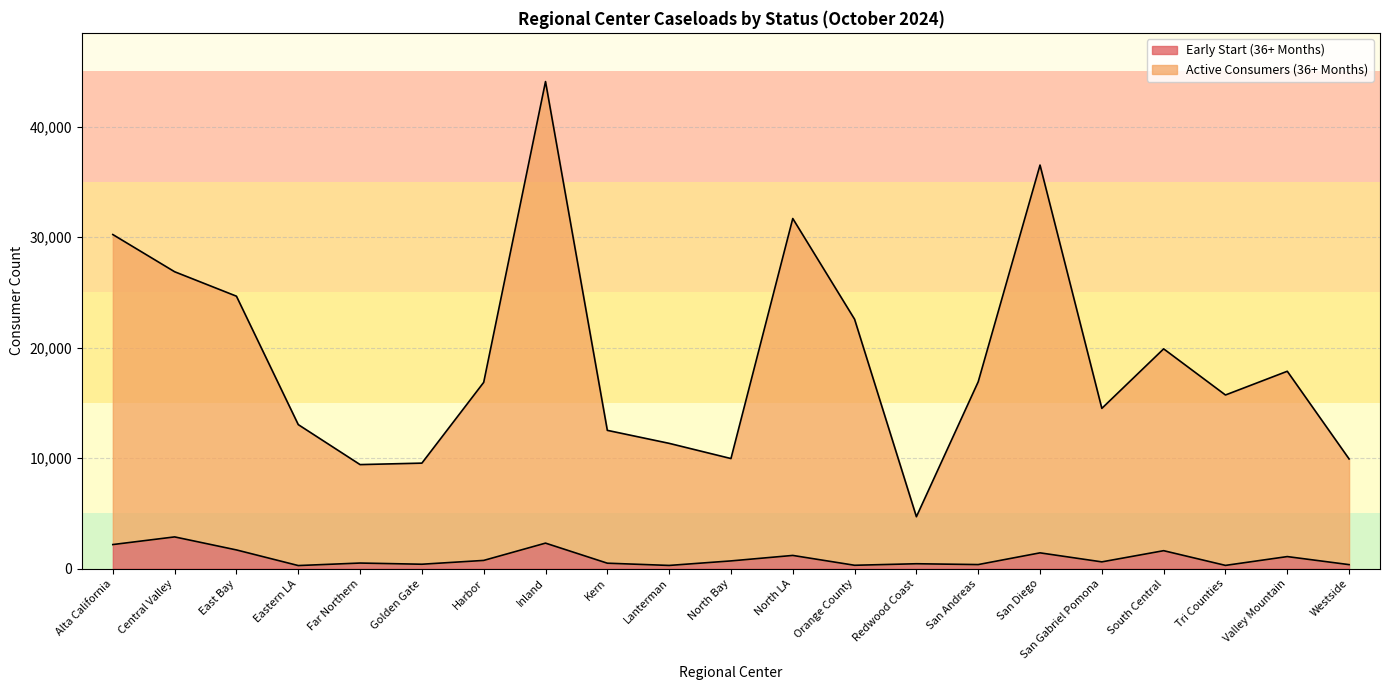

The value of Early Start (36+ Months) at Redwood Coast is 448. True or false?

True